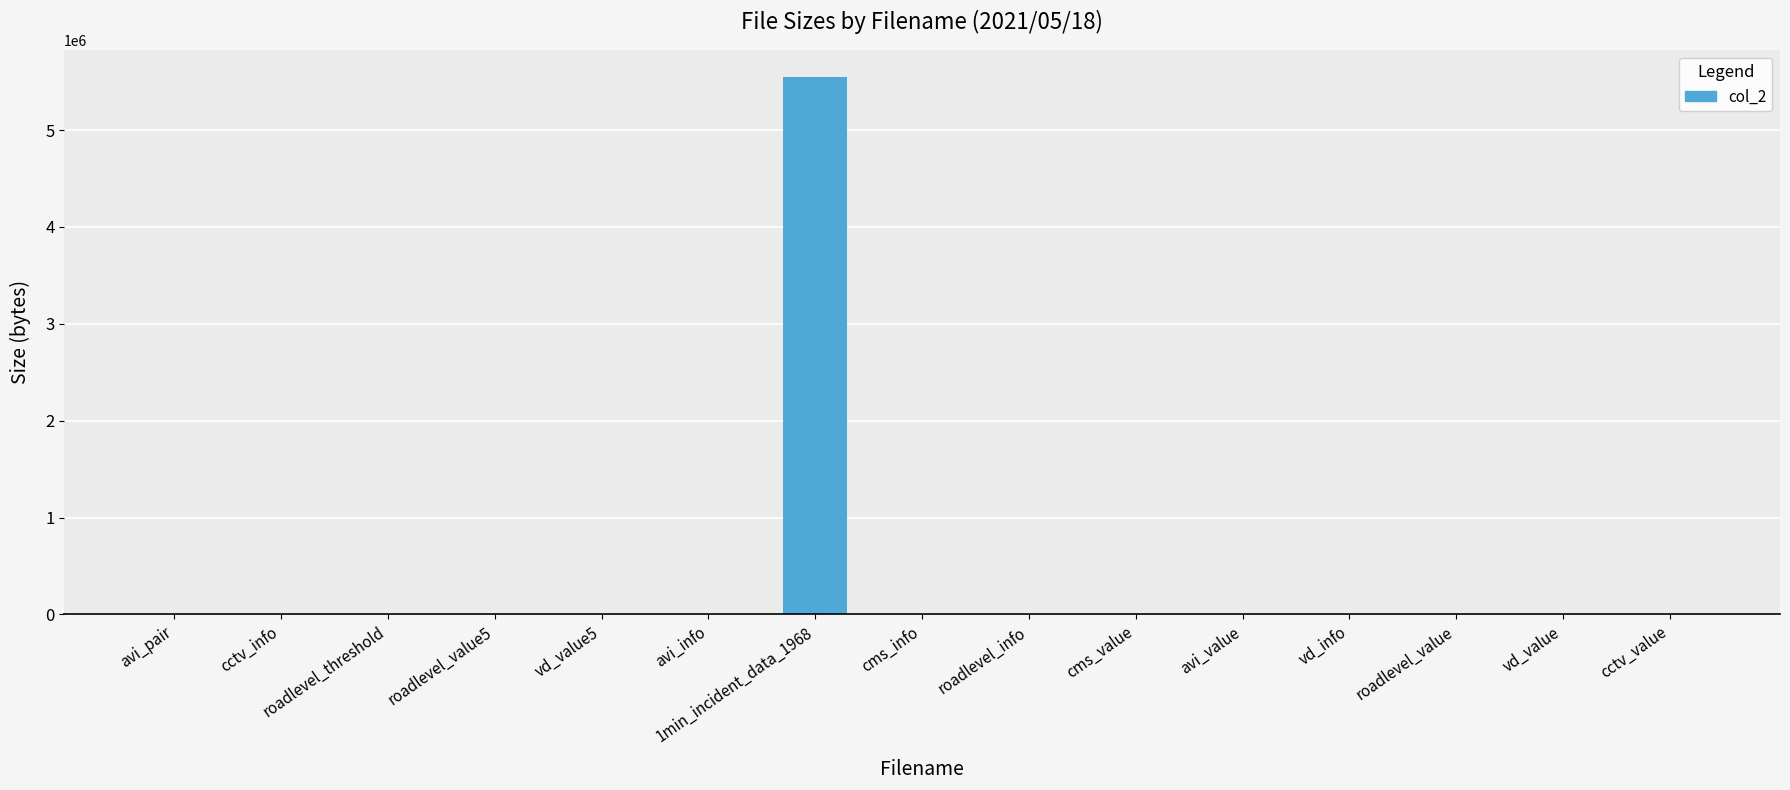

What is the sum of all values?

5609478